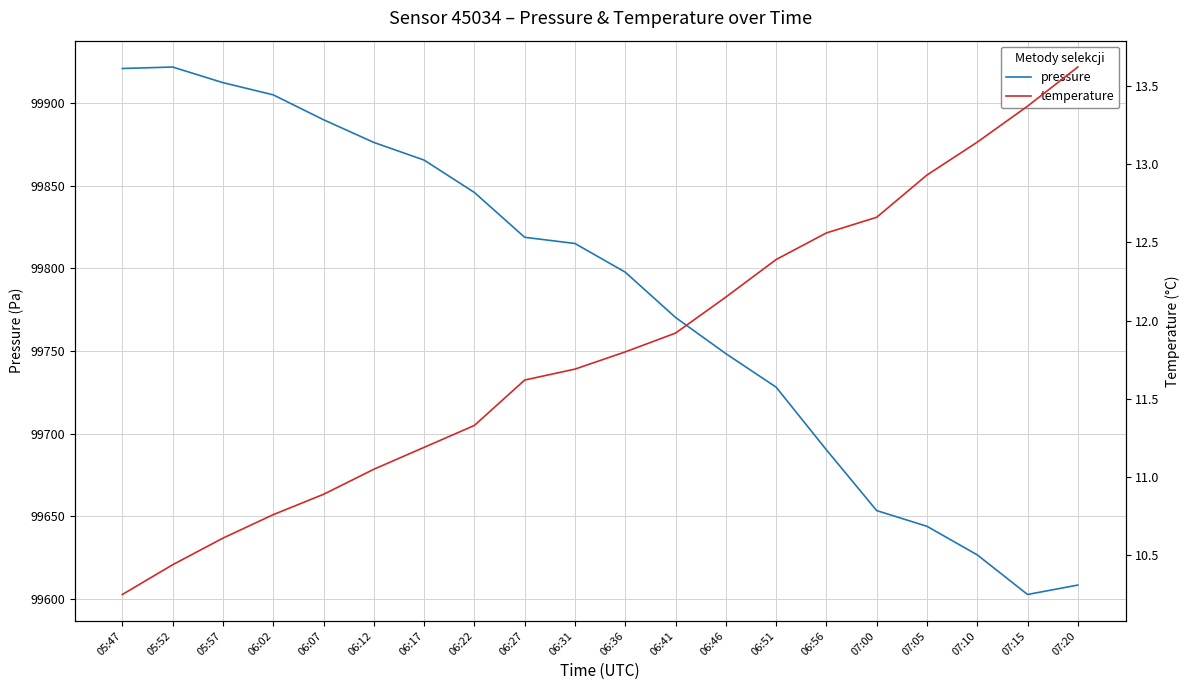

List the series in order of their overall mean, highest first.

pressure, temperature